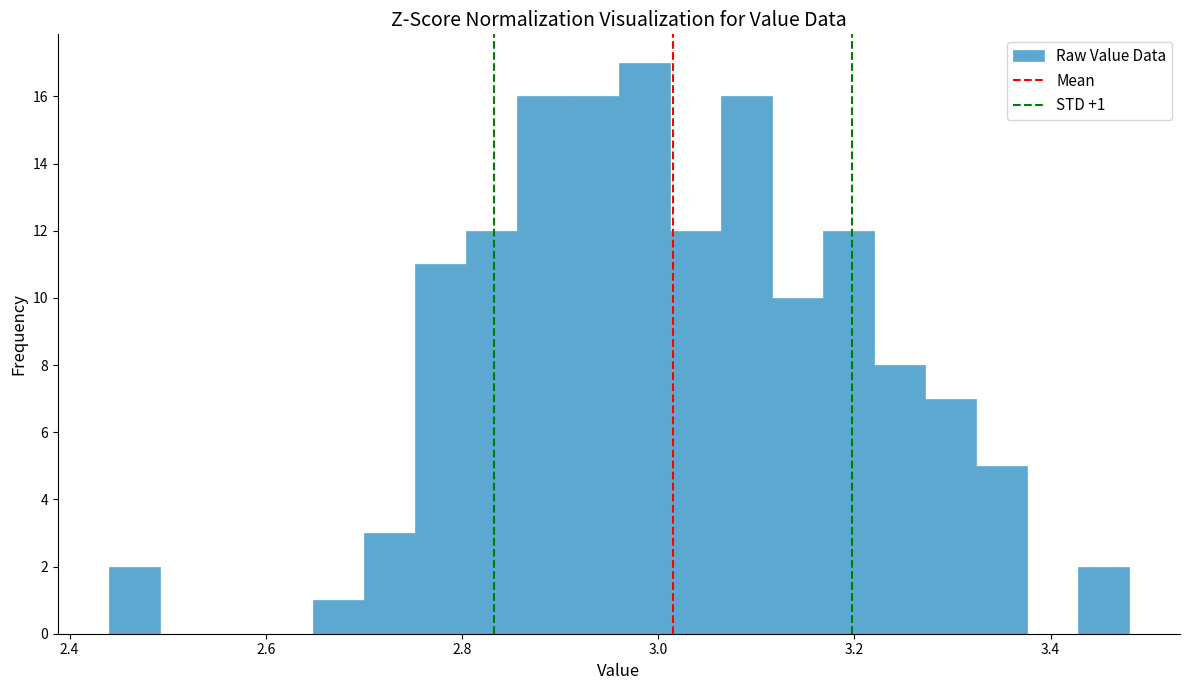

Read against the x-axis, roughly where is the centre of the tallest bar?

2.98